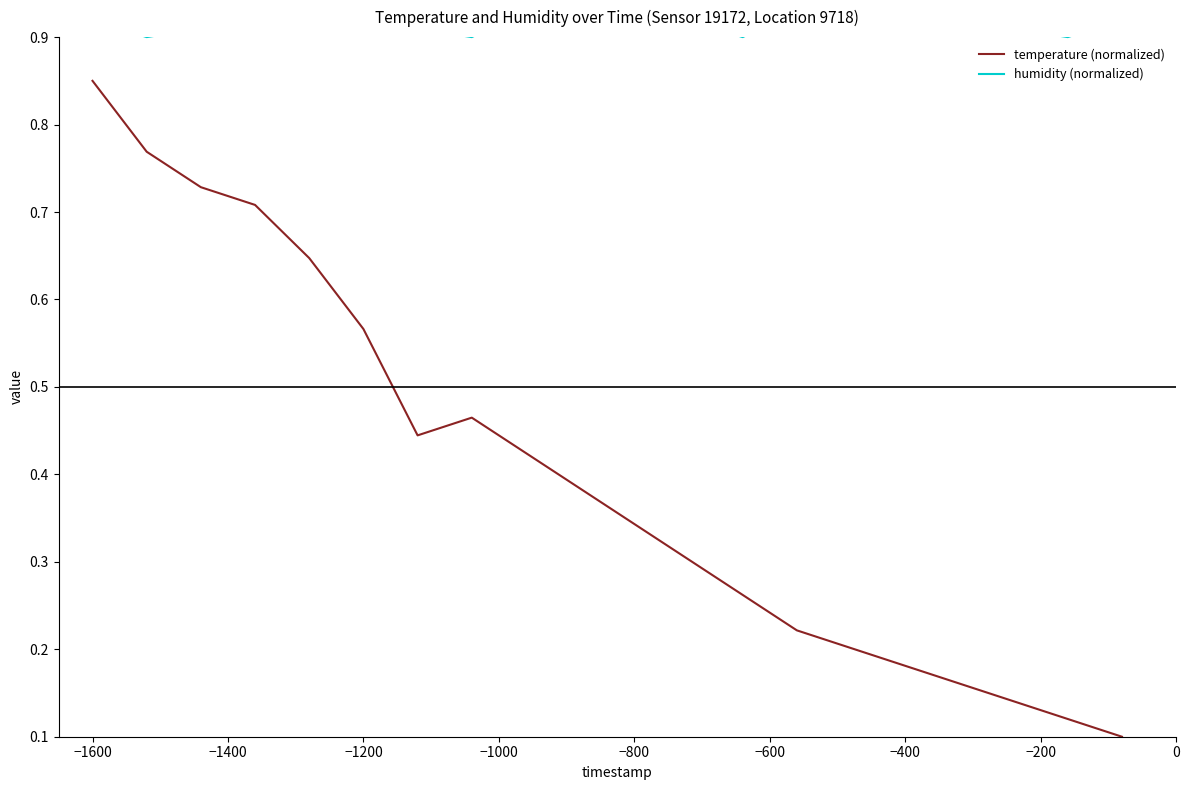

At which label does temperature (normalized) reach its peak?

−1600